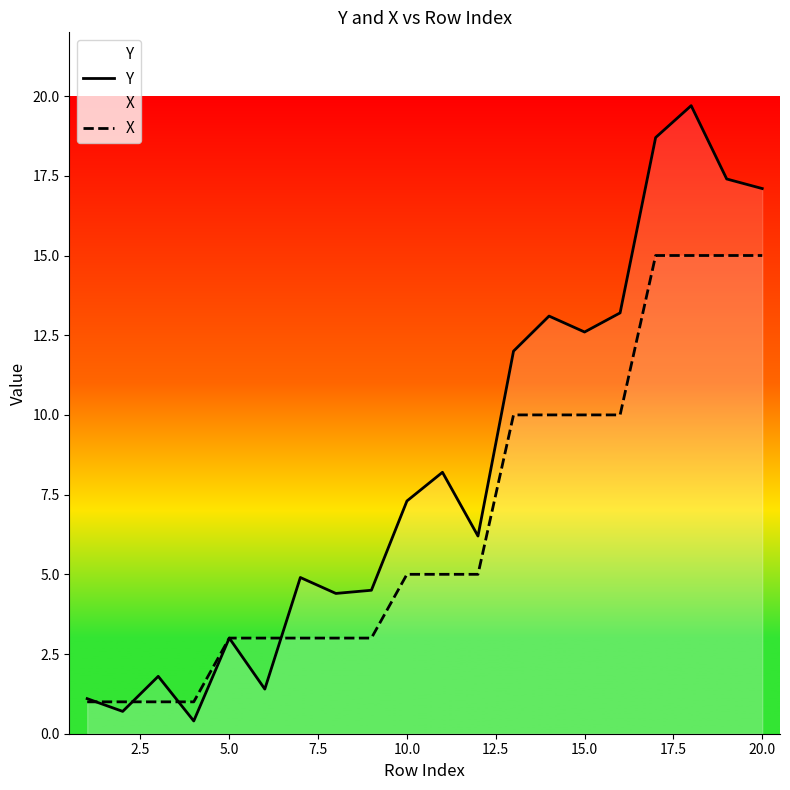

At how many categories does at least one series exceed 18?

2